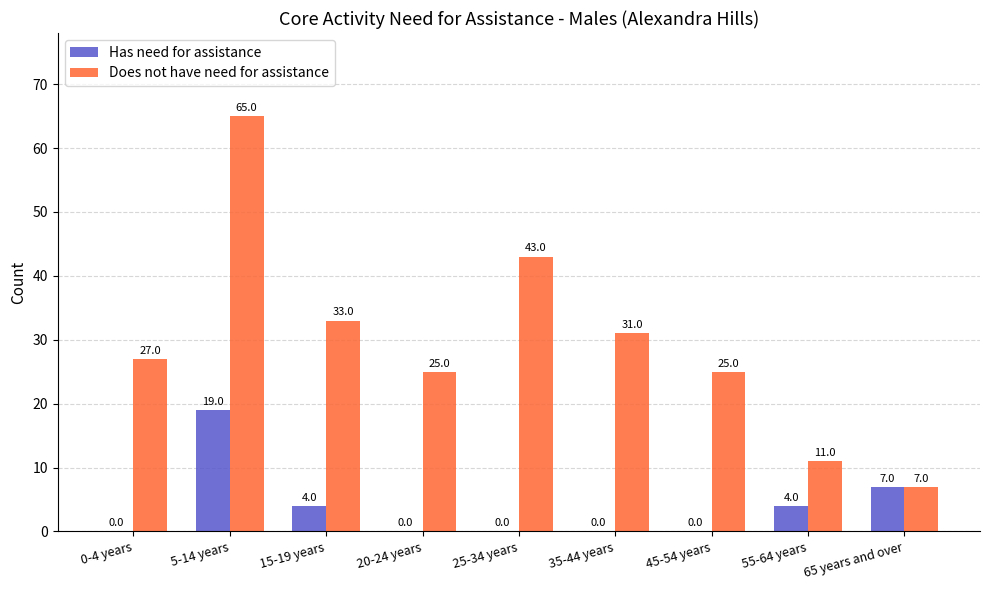

Reading left to right, extract all data points from this chart.

Has need for assistance: 0-4 years=0	5-14 years=19	15-19 years=4	20-24 years=0	25-34 years=0	35-44 years=0	45-54 years=0	55-64 years=4	65 years and over=7
Does not have need for assistance: 0-4 years=27	5-14 years=65	15-19 years=33	20-24 years=25	25-34 years=43	35-44 years=31	45-54 years=25	55-64 years=11	65 years and over=7